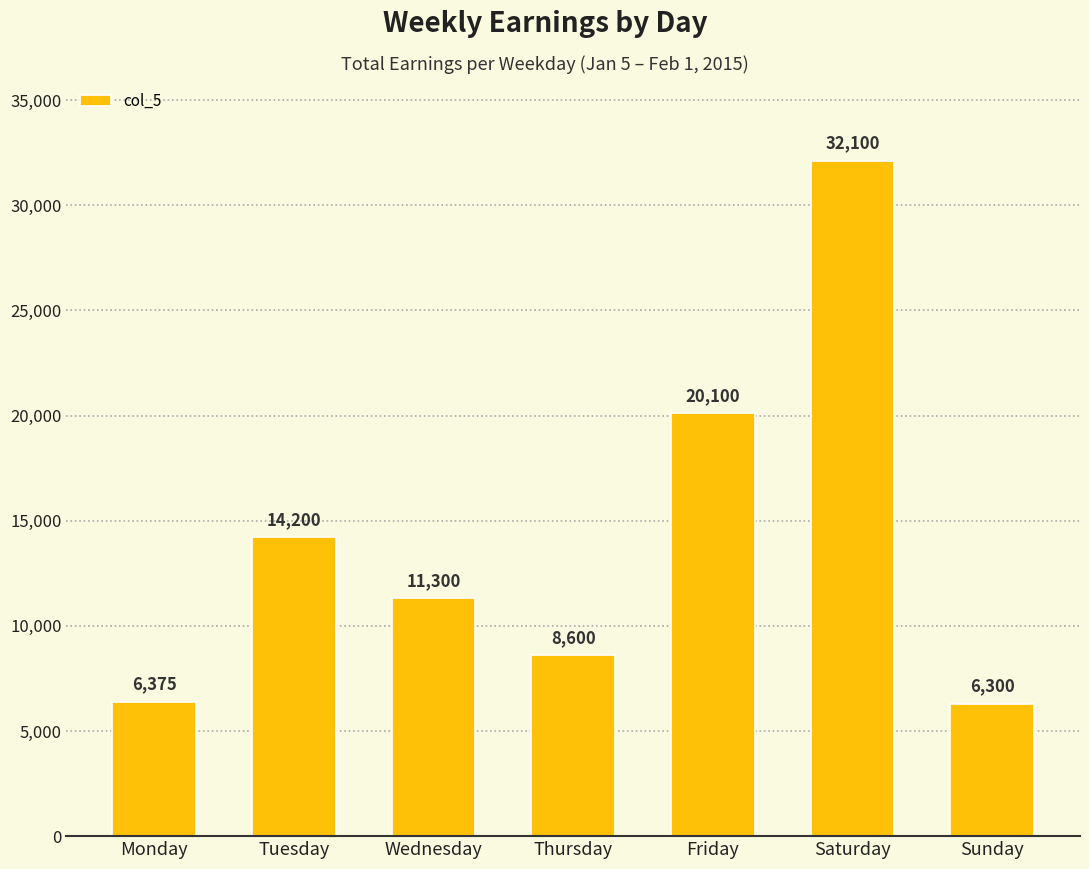

Which has a higher value, Thursday or Wednesday?

Wednesday